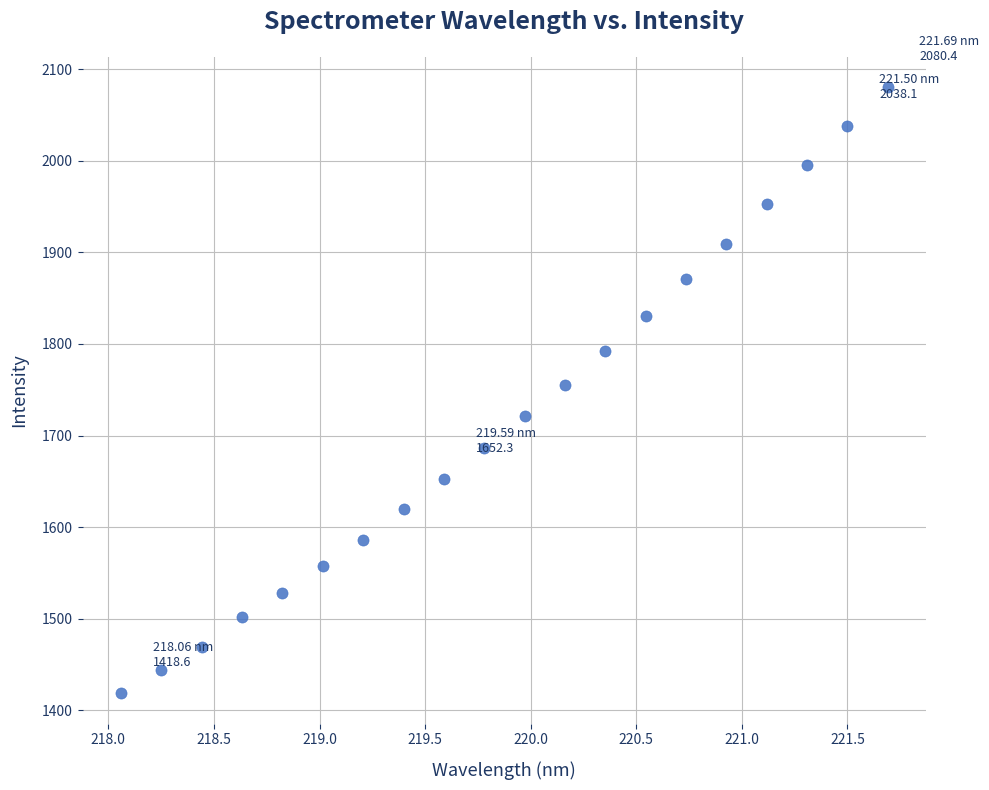

What is the range of X values (max minus min)?

3.6